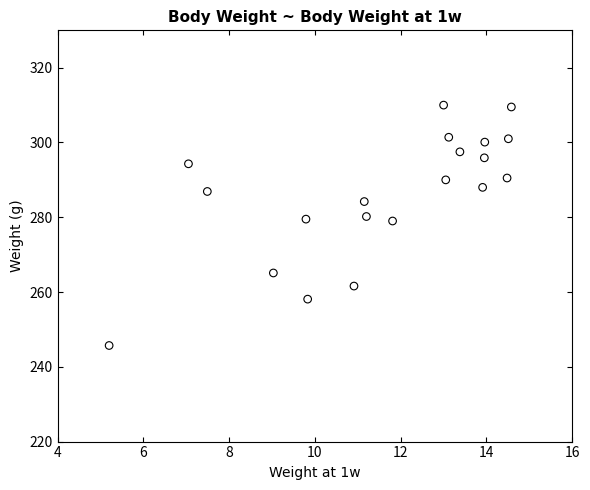

Count the number of points in this scatter plot.

20